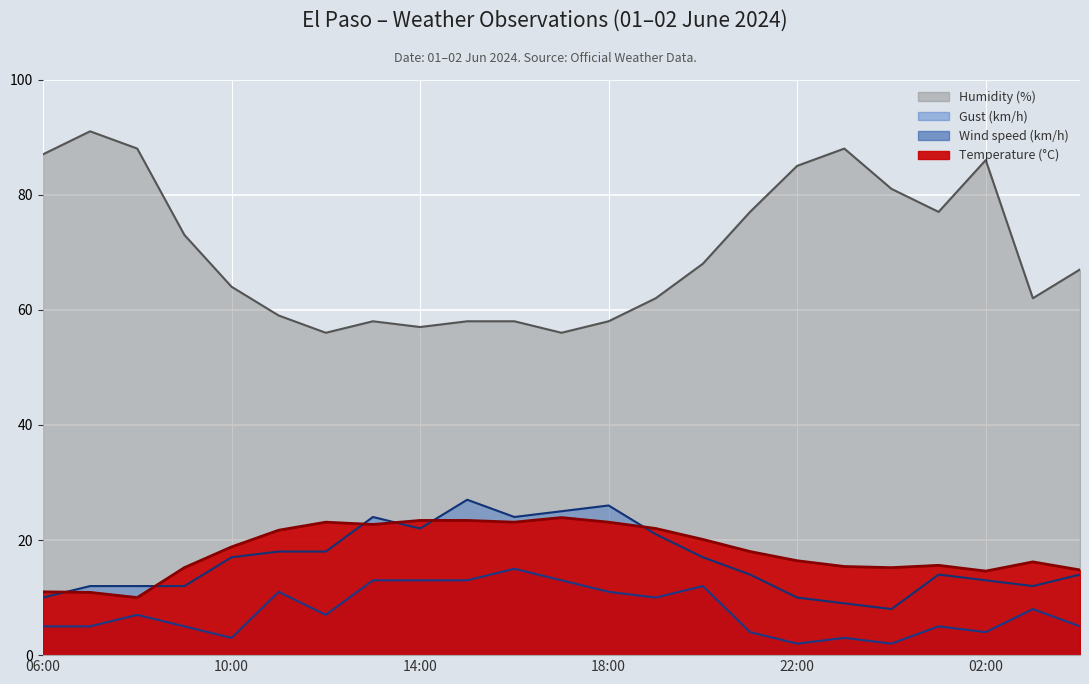

Where is the first local maximum for Gust (km/h)?

13:00